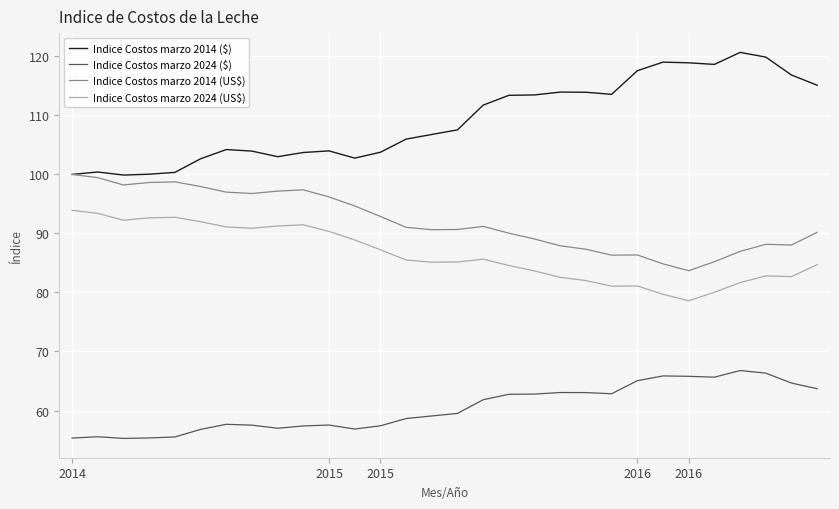

Which series has the largest total across all categories?

Indice Costos marzo 2014 ($)